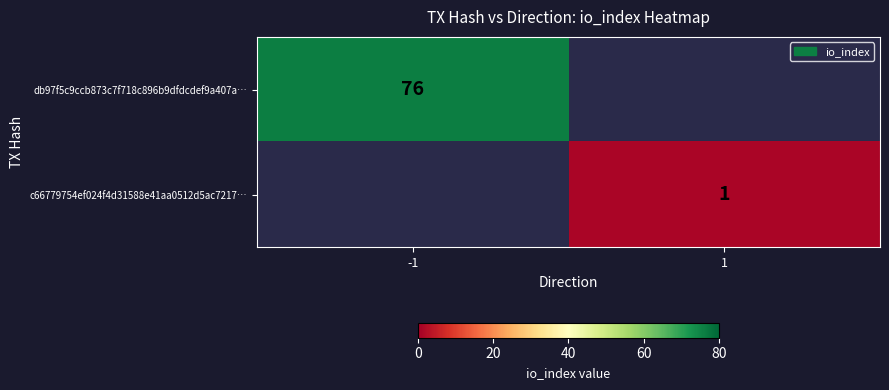

Which label corresponds to the largest value in the chart?

-1